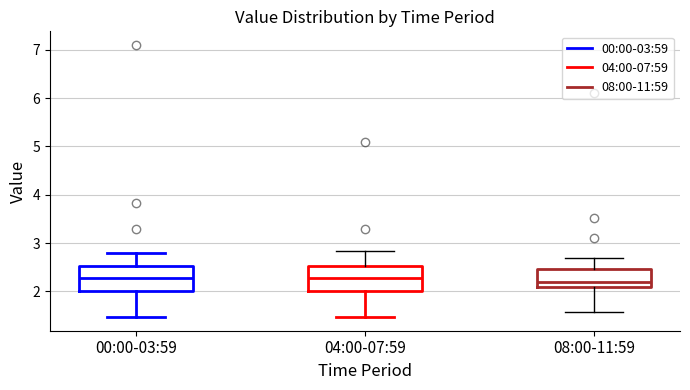

Reading left to right, transcribe this box plot: for each box, give where its median line is, the range the box spans, and where its two whiskers end, as read against the y-axis. The values are not printed on the chart, so give them approximately, as read against the axis.

00:00-03:59: median 2.3, box 2.0 to 2.5, whiskers 1.5 to 2.8
04:00-07:59: median 2.3, box 2.0 to 2.5, whiskers 1.5 to 2.8
08:00-11:59: median 2.2, box 2.1 to 2.5, whiskers 1.6 to 2.7